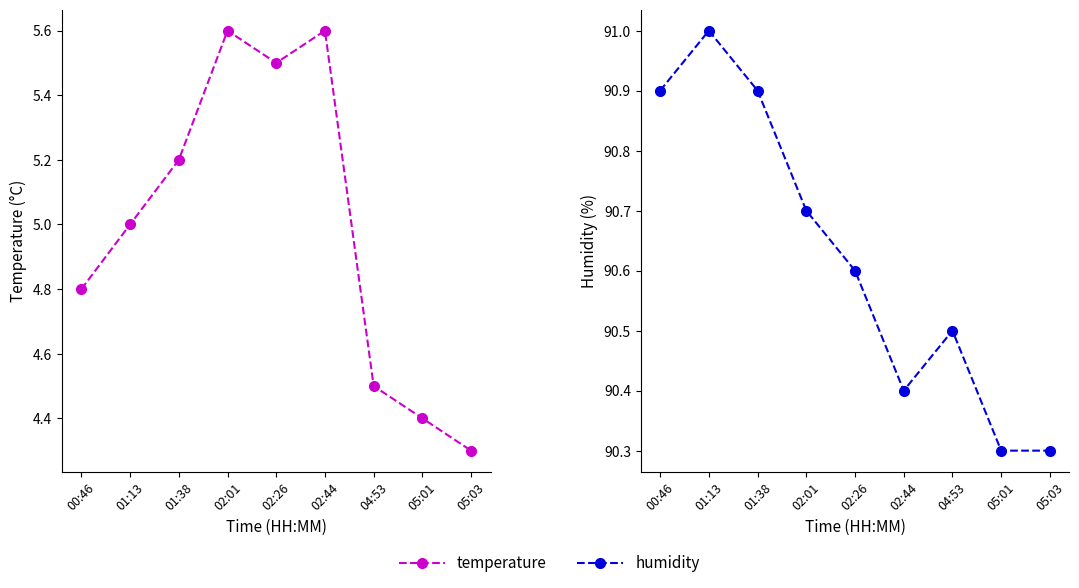

Which series has the widest spread of values?

temperature